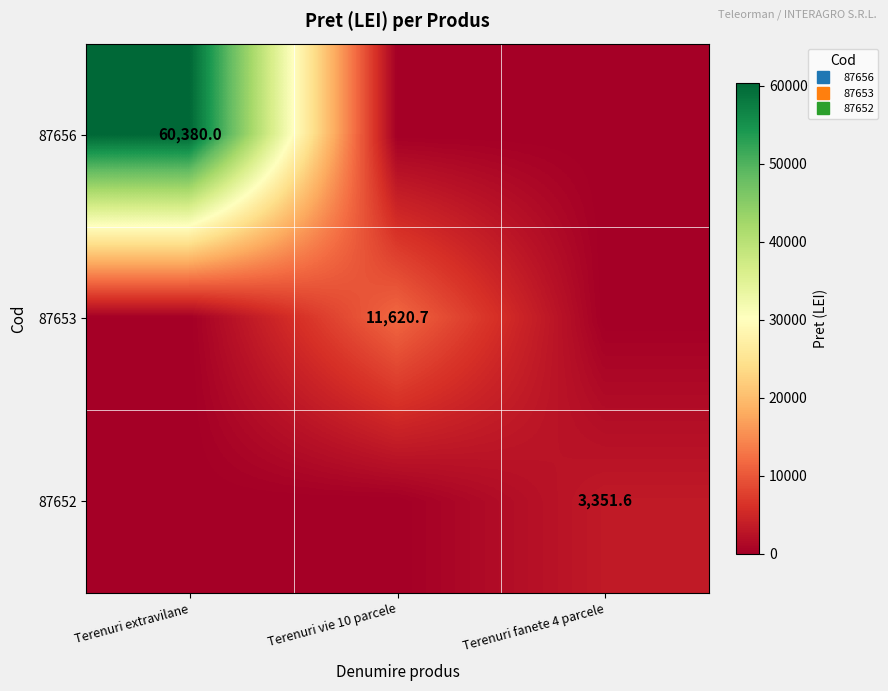

What is the average value of the 87652 series?

1117.2